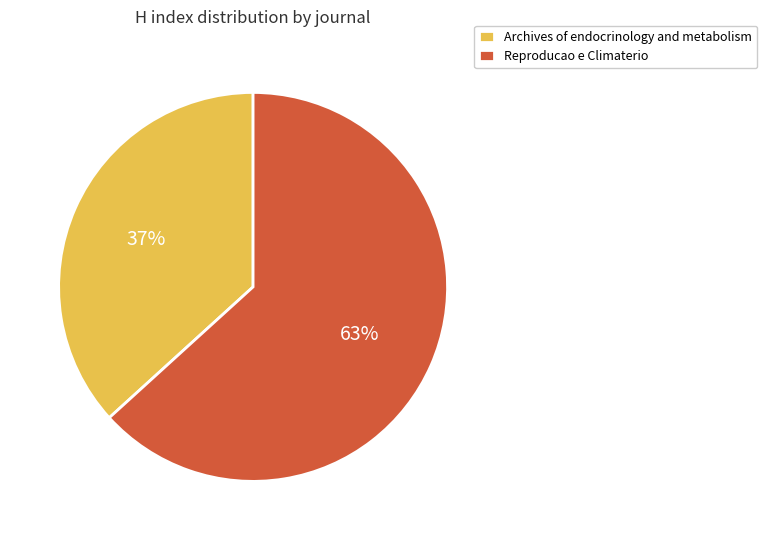

How many slices are in this pie chart?

2